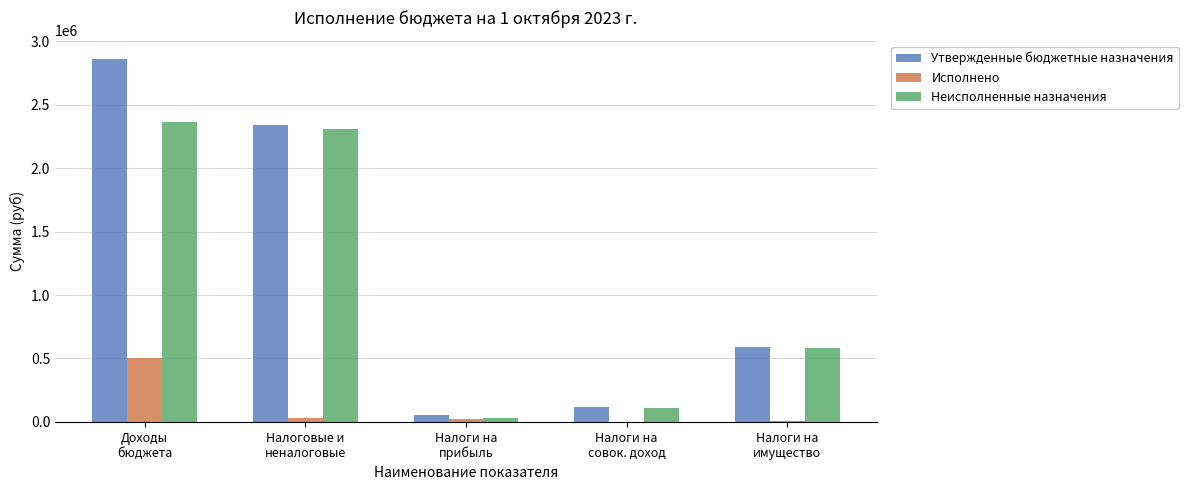

What is the total value across all series at Налоги на
имущество?

1186000.0